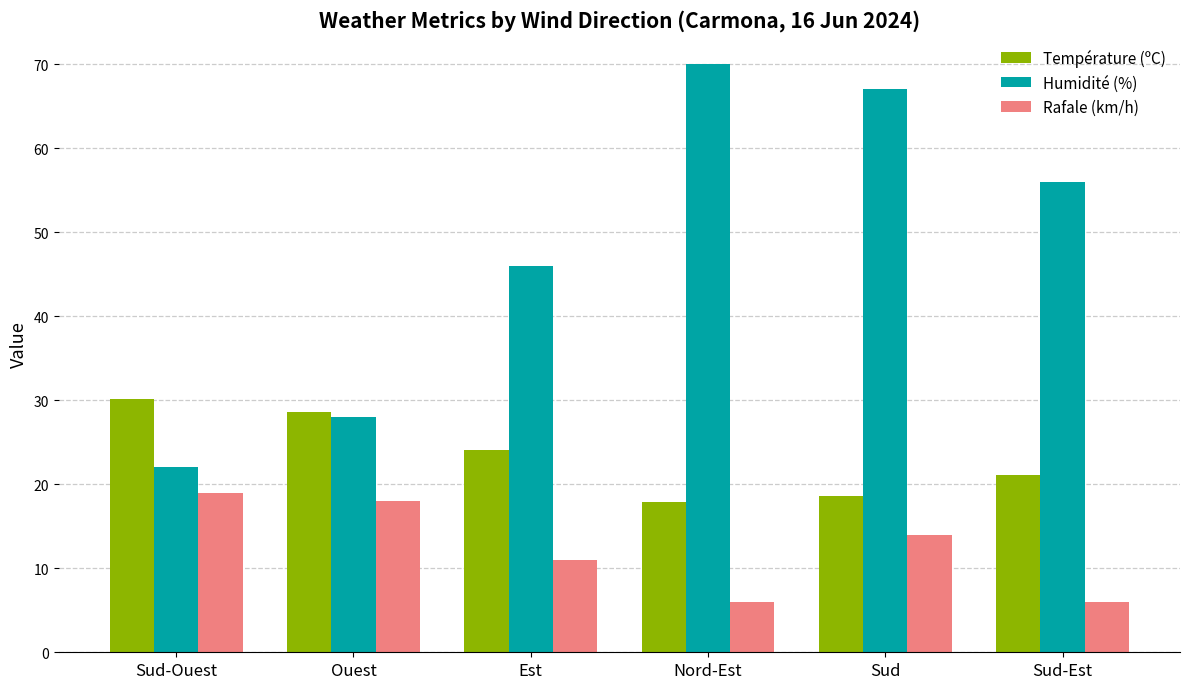

What value does the Rafale (km/h) series have at Sud-Est?

6.0